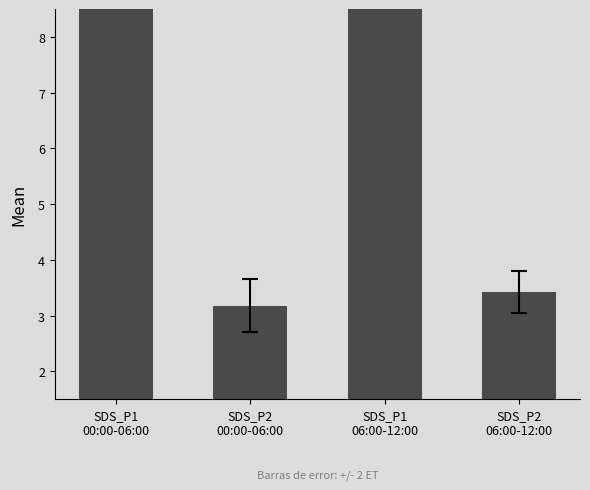

What is the label of the 2nd bar from the left?

SDS_P2
00:00-06:00